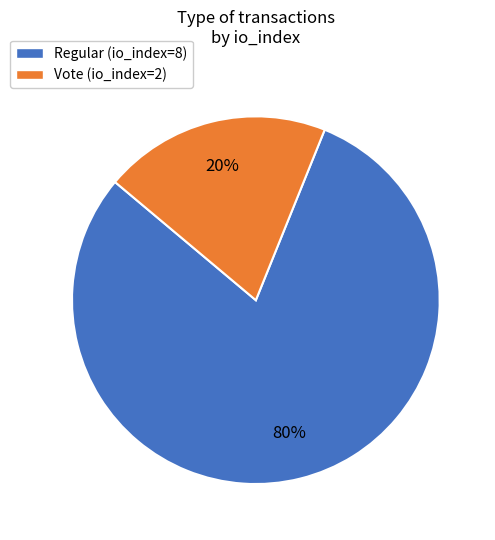

Rank the categories by value from lowest to highest.

Vote (io_index=2), Regular (io_index=8)